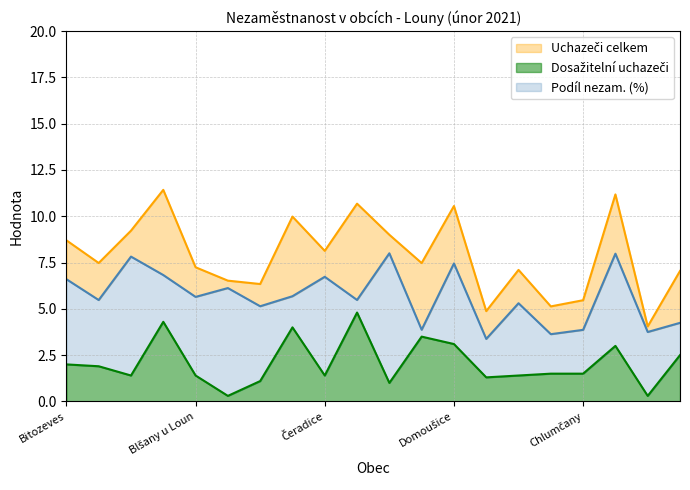

What is the label of the 11th point from the left?

Deštnice